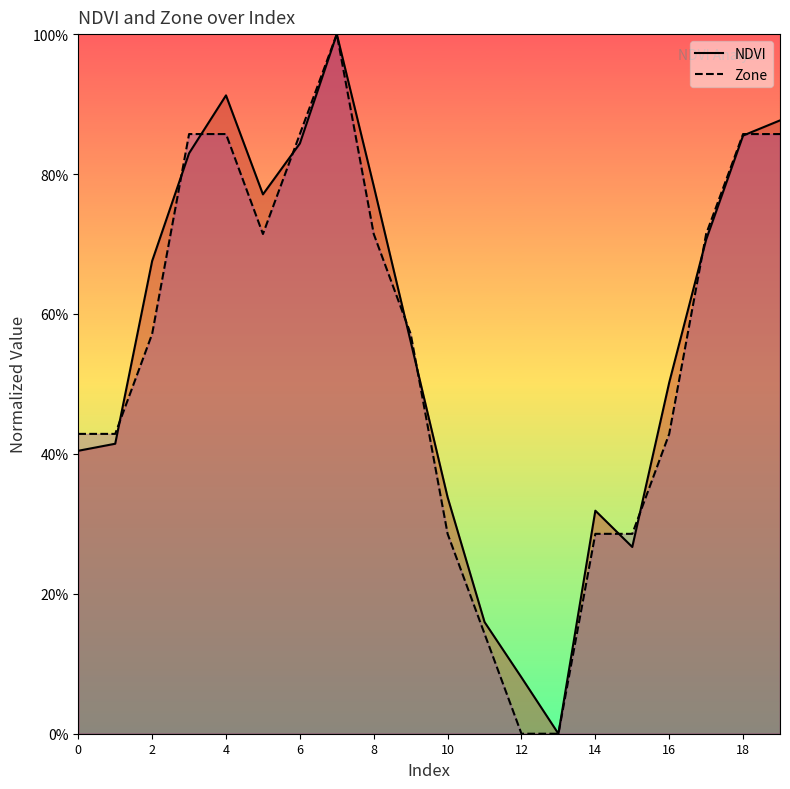

The value of NDVI at 3 is 0.8. True or false?

True